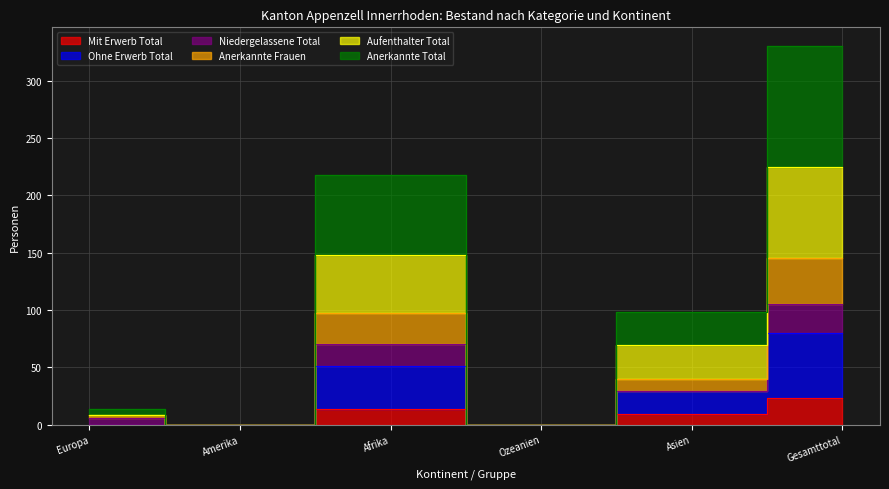

How many data points does each series have?

6